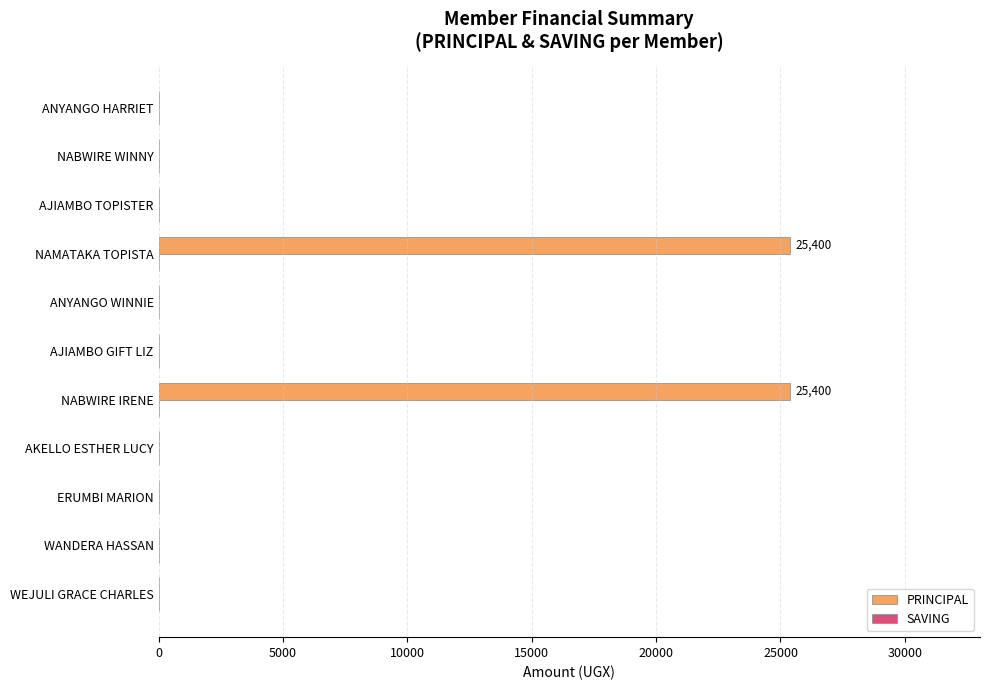

Which has a higher value, NAMATAKA TOPISTA or ERUMBI MARION?

NAMATAKA TOPISTA